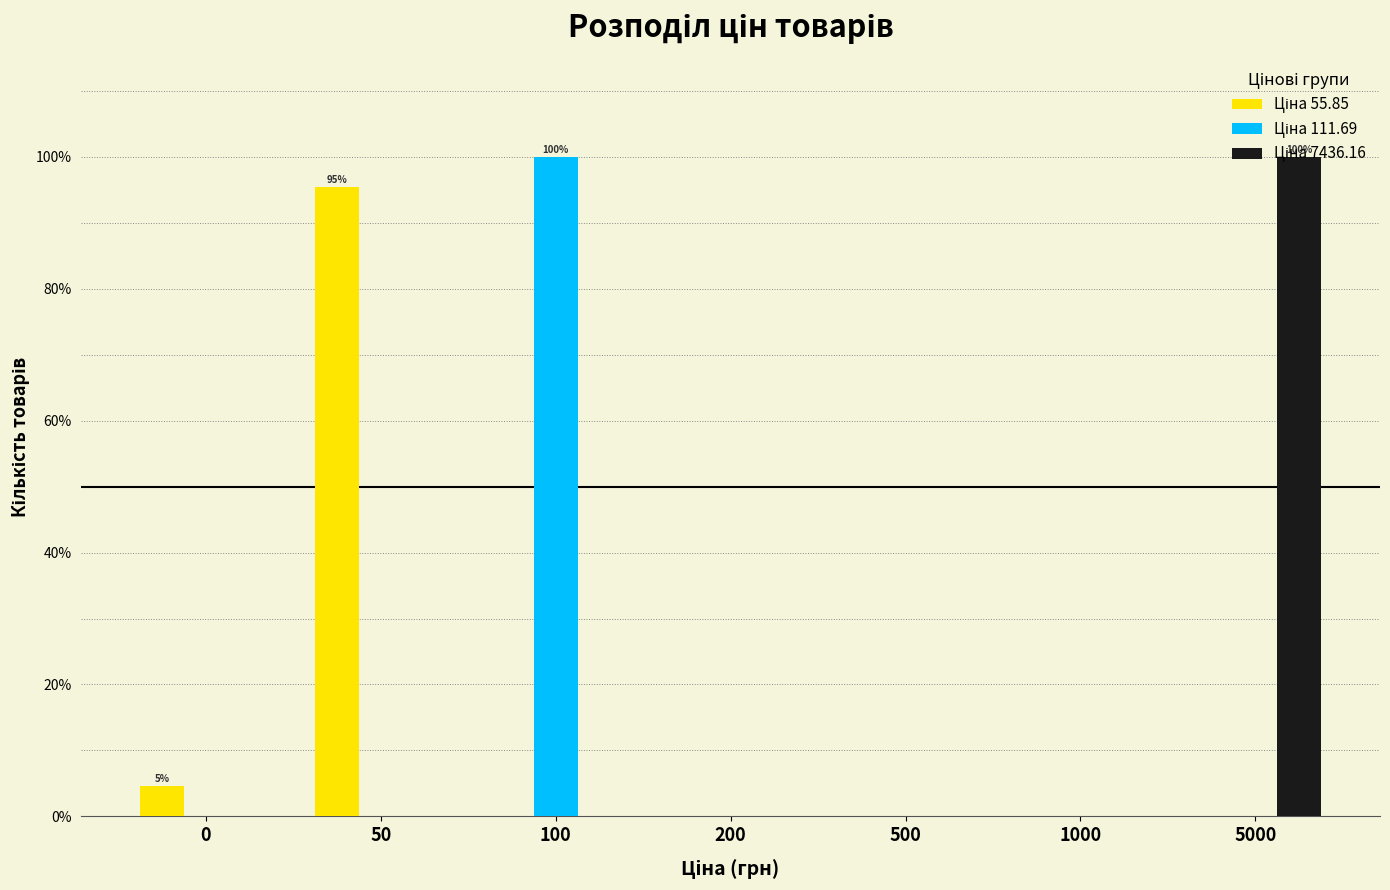

What is the total value across all series at 5000?

100.0